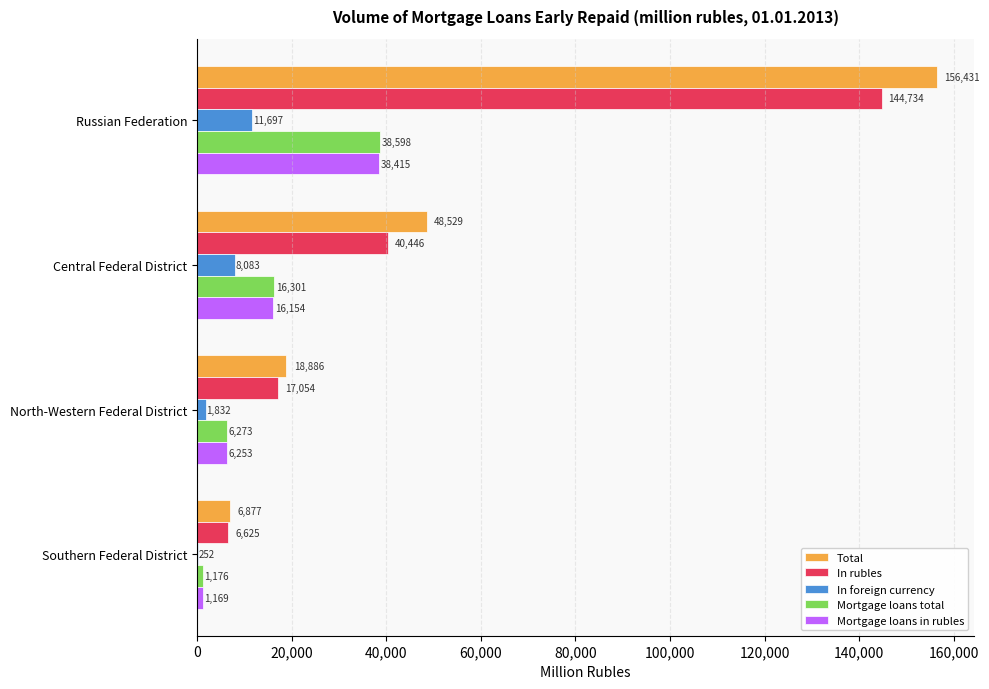

Between Russian Federation and North-Western Federal District, which series saw the biggest shift?

Total